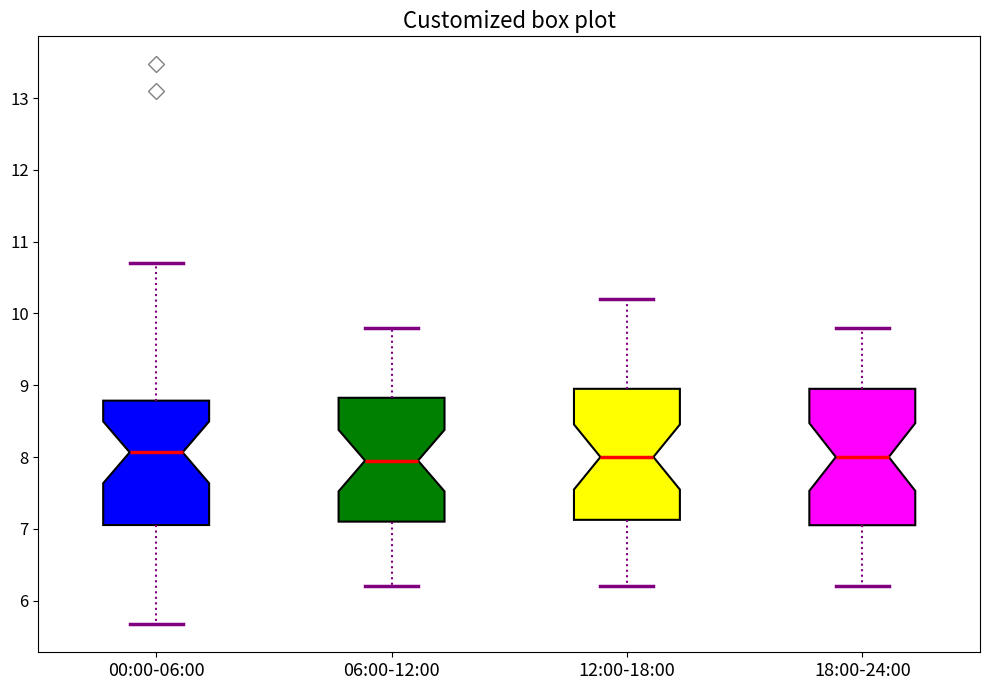

Reading left to right, transcribe this box plot: for each box, give where its median line is, the range the box spans, and where its two whiskers end, as read against the y-axis. The values are not printed on the chart, so give them approximately, as read against the axis.

00:00-06:00: median 8.1, box 7.1 to 8.8, whiskers 5.7 to 10.7
06:00-12:00: median 8.0, box 7.1 to 8.8, whiskers 6.2 to 9.8
12:00-18:00: median 8.0, box 7.1 to 9.0, whiskers 6.2 to 10.2
18:00-24:00: median 8.0, box 7.1 to 9.0, whiskers 6.2 to 9.8